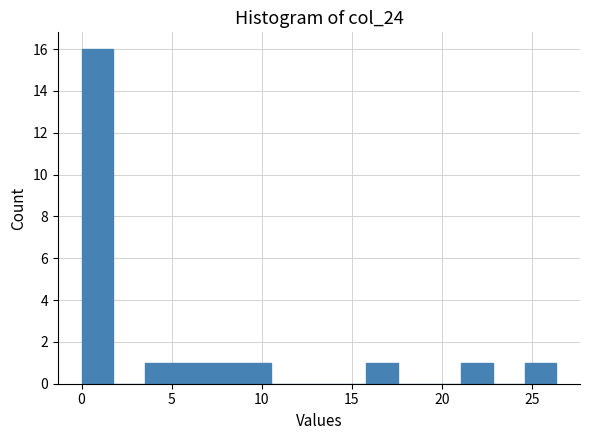

Around what value on the x-axis is the tallest bar? Give the approximate position of its centre, as read against the axis.

1.0